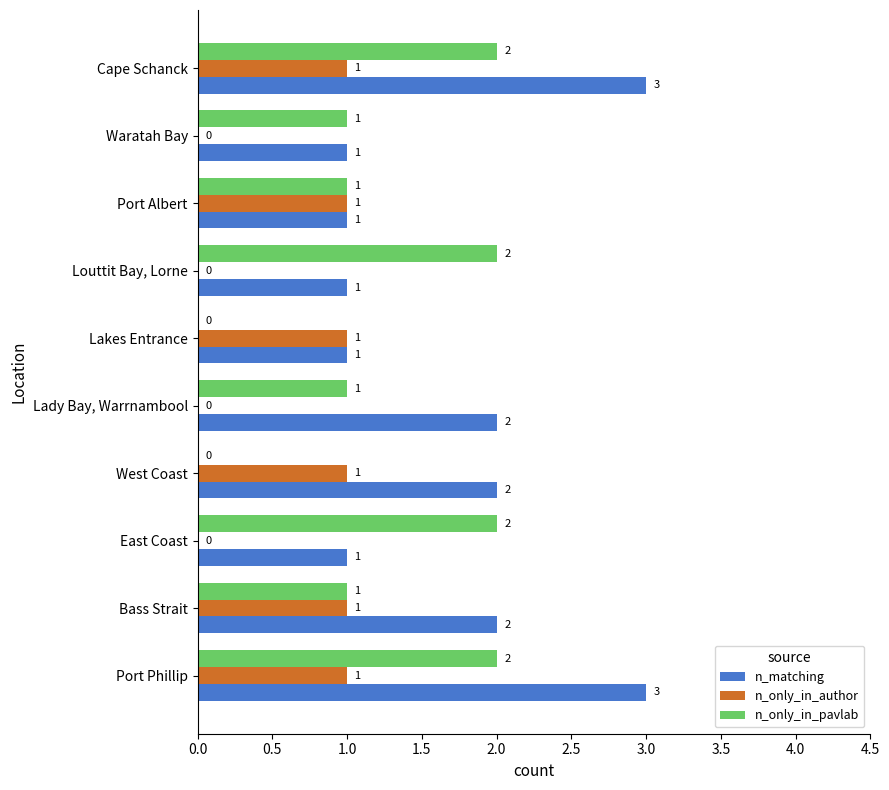

Is it true that n_matching equals 0 at Lady Bay, Warrnambool?

False